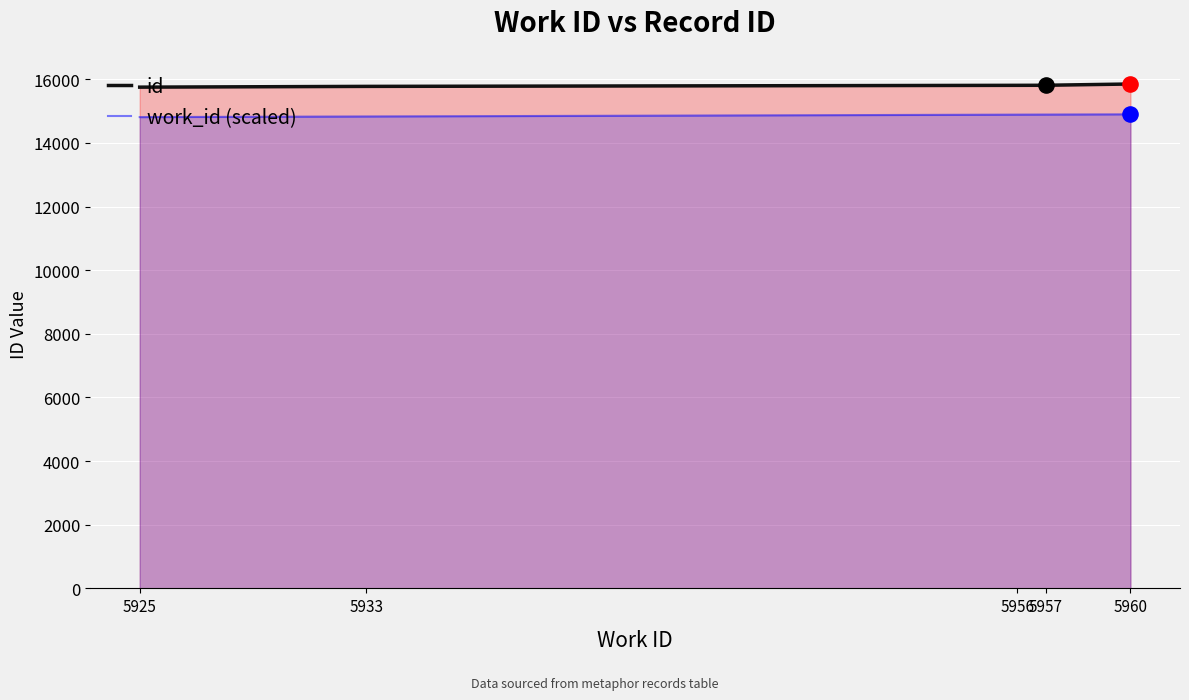

Is the value of id at 5957 greater than the value of work_id (scaled) at 5957?

Yes